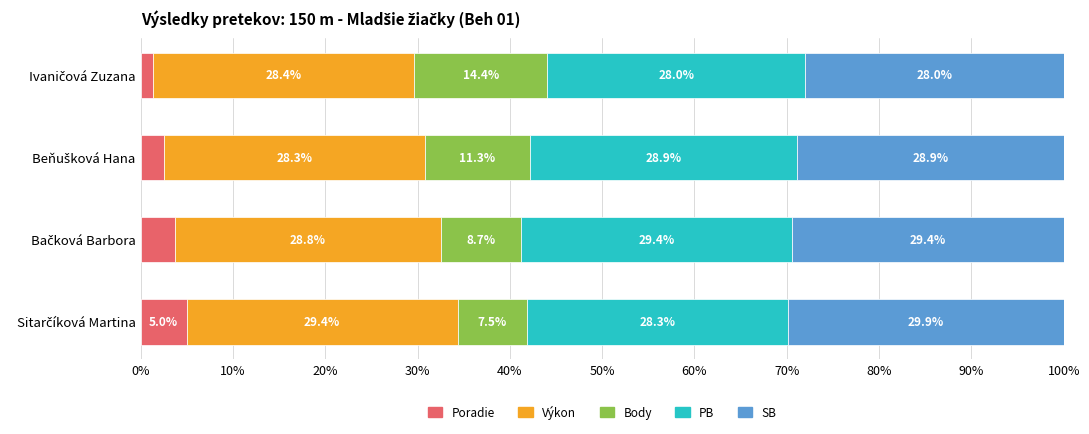

What is the maximum value for Poradie?

5.0